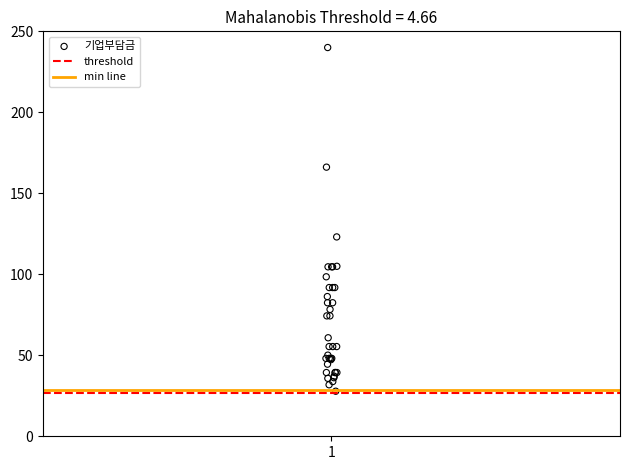

What Y value in the scatter plot is closest to 133?

123.1